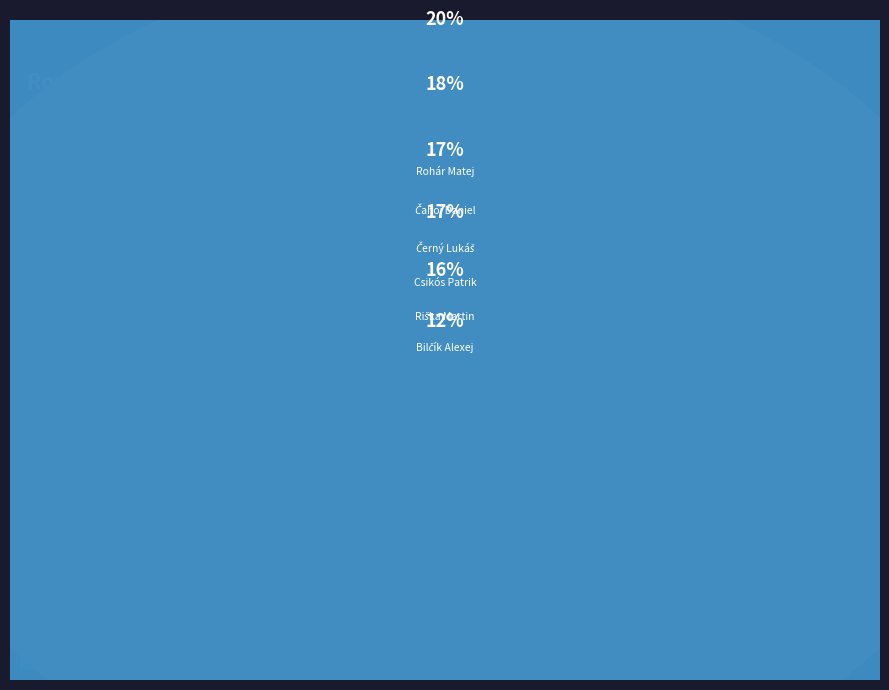

The Černý Lukáš slice represents 17% of the pie. True or false?

True